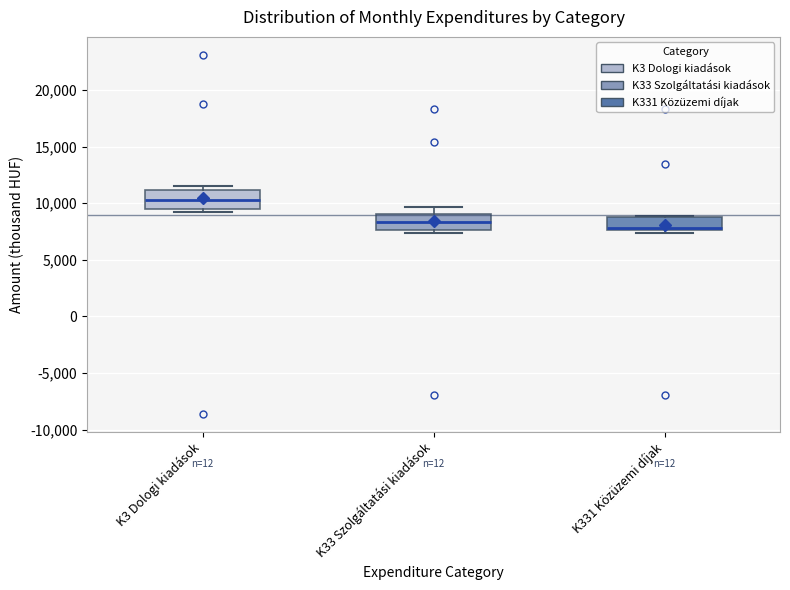

Reading left to right, read every box against the y-axis: the position of its median line, the range the box covers, and the ends of its whiskers. The values are not printed on the chart, so give them approximately, as read against the axis.

K3 Dologi kiadások: median 10500, box 9500 to 11000, whiskers 9000 to 11500
K33 Szolgáltatási kiadások: median 8500, box 7500 to 9000, whiskers 7500 (just below the box's lower edge) to 9500
K331 Közüzemi díjak: median 8000, box 7500 to 9000, whiskers 7500 (just below the box's lower edge) to 9000